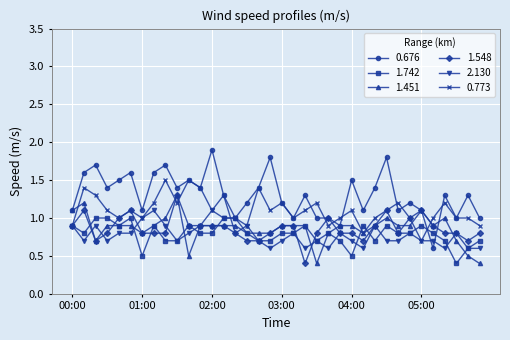

What is the maximum value for 1.742?

1.0